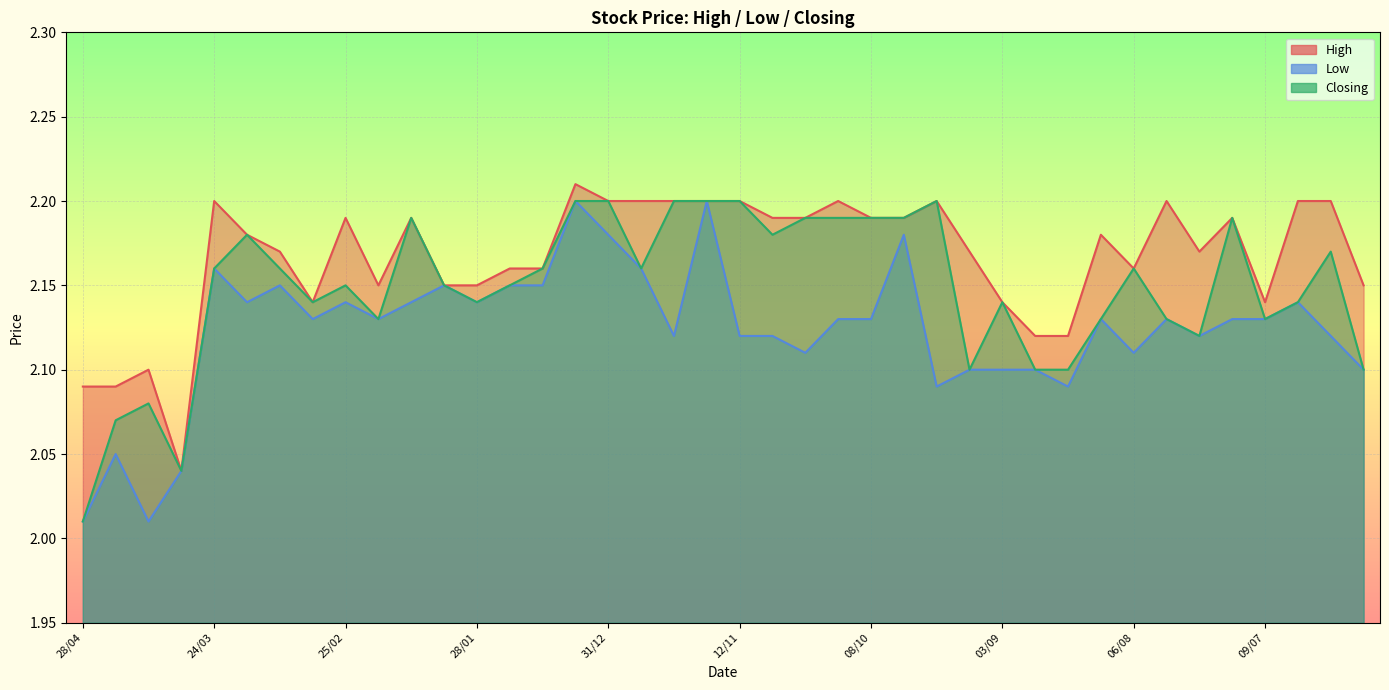

True or false: Closing and High cross at least once.

False